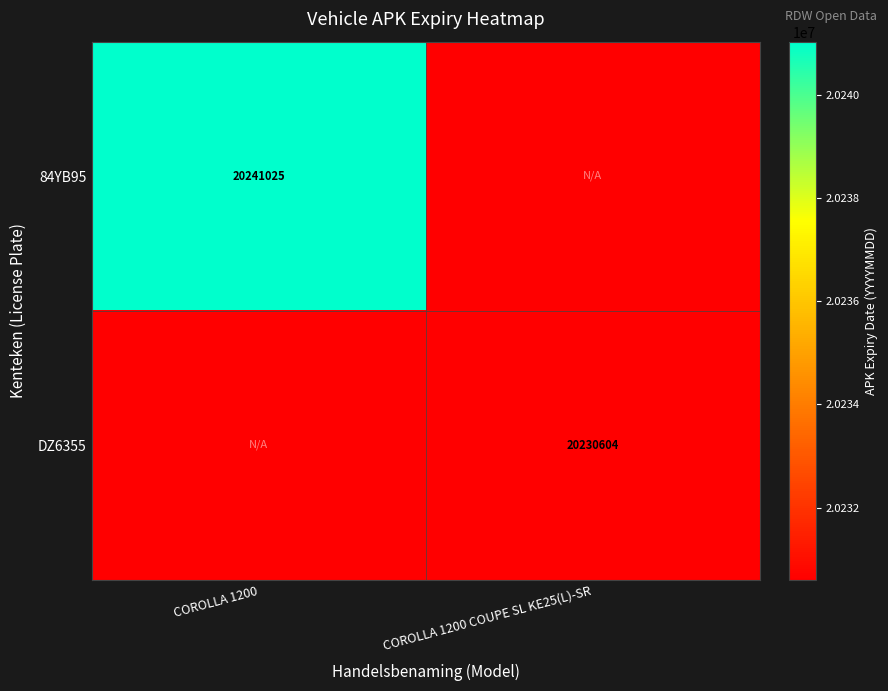

At which category is the sum across all series the highest?

COROLLA 1200